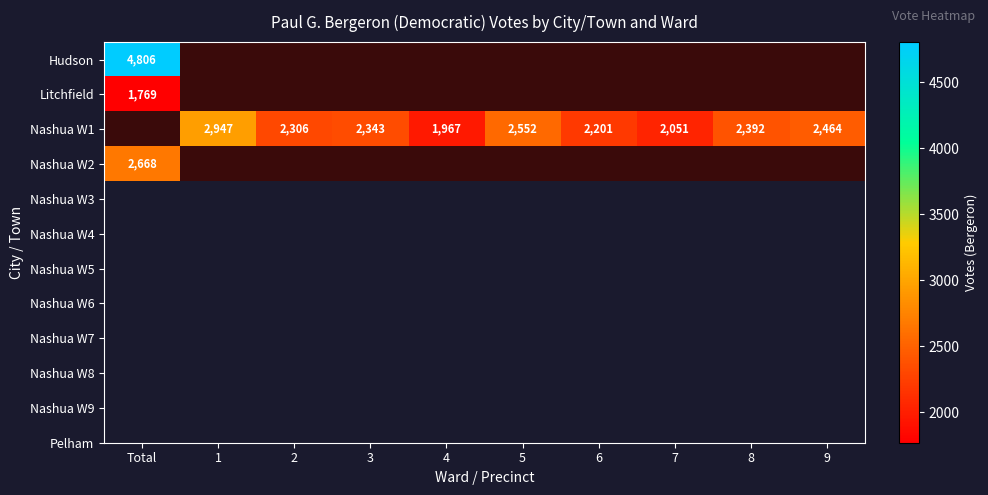

True or false: Litchfield has a value of 1769 at Total.

True